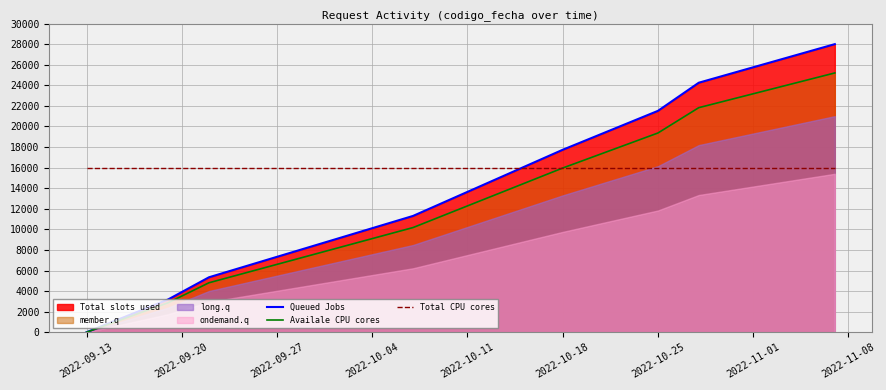

The Queued Jobs series shows 6636.6 at 2022-10-18. True or false?

False